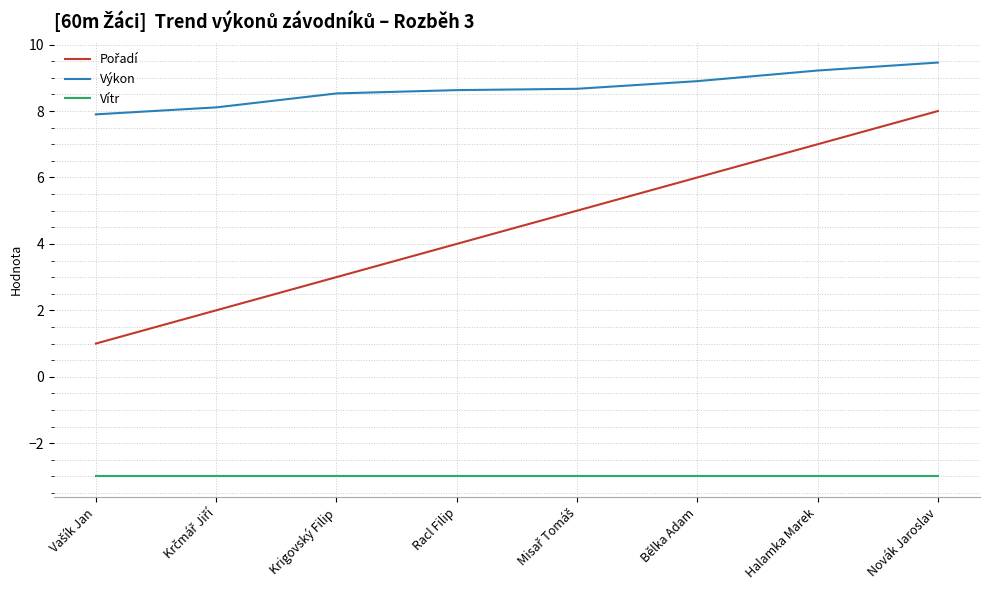

What is the difference between the Výkon values at Krigovský Filip and Novák Jaroslav?

0.9